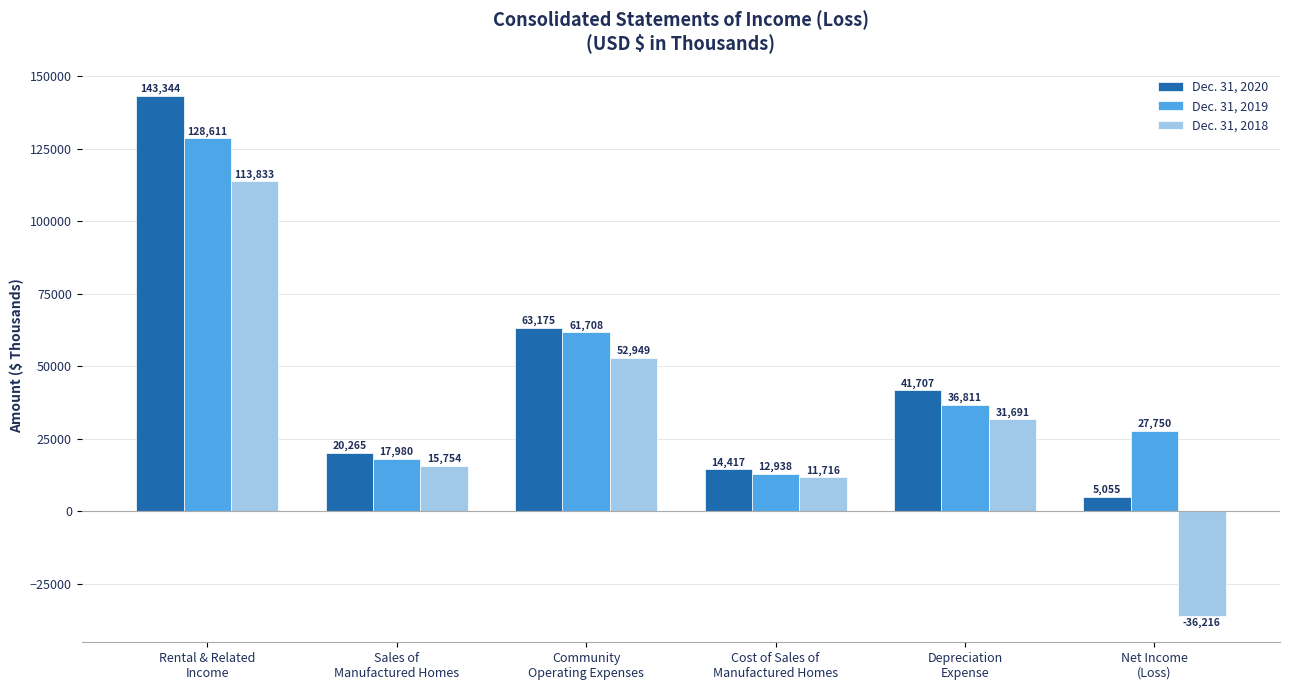

Where does the Dec. 31, 2019 series first go above 36811?

Rental & Related
Income